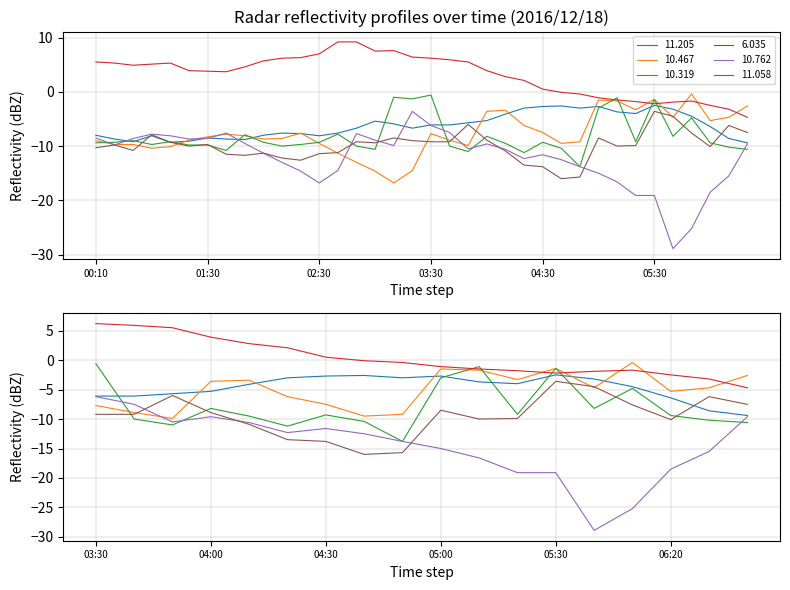

True or false: 10.319 has more than 2 interior local peaks.

True